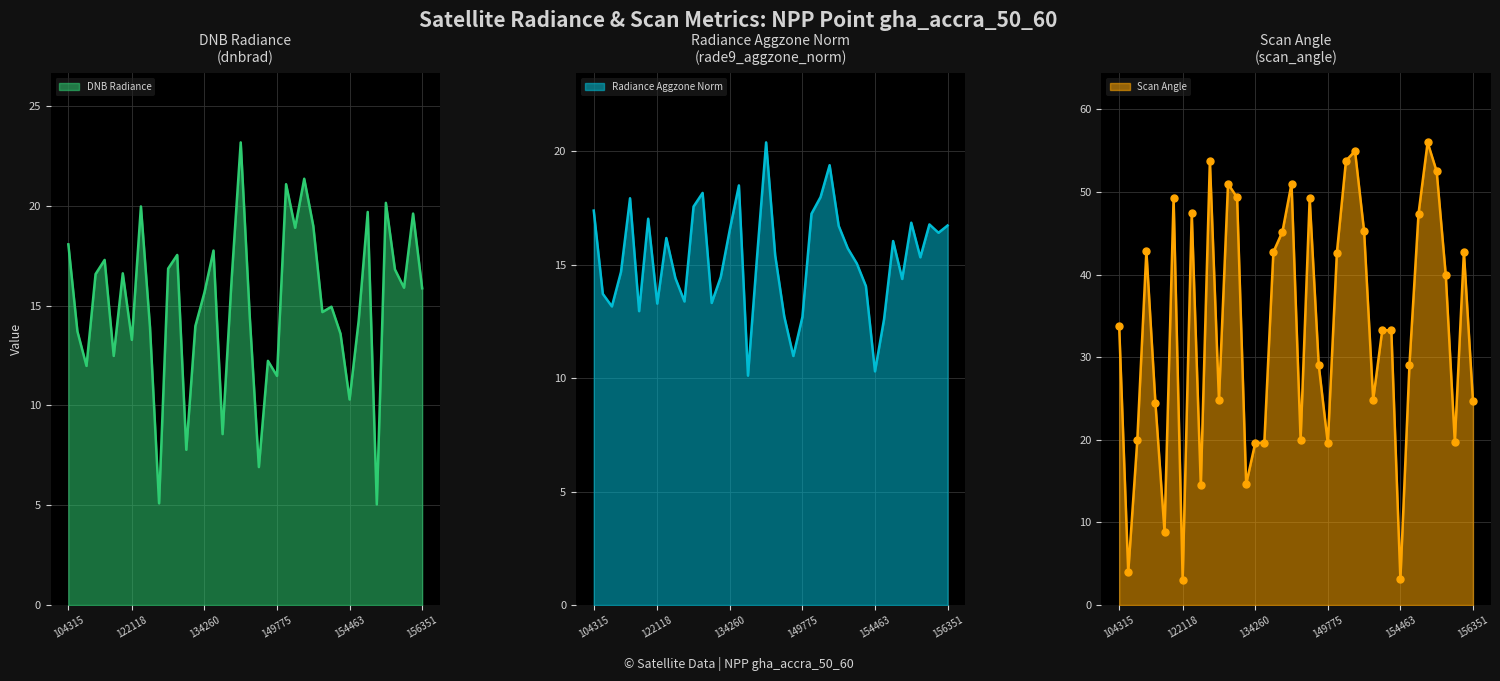

Count the number of data series in this chart.

3